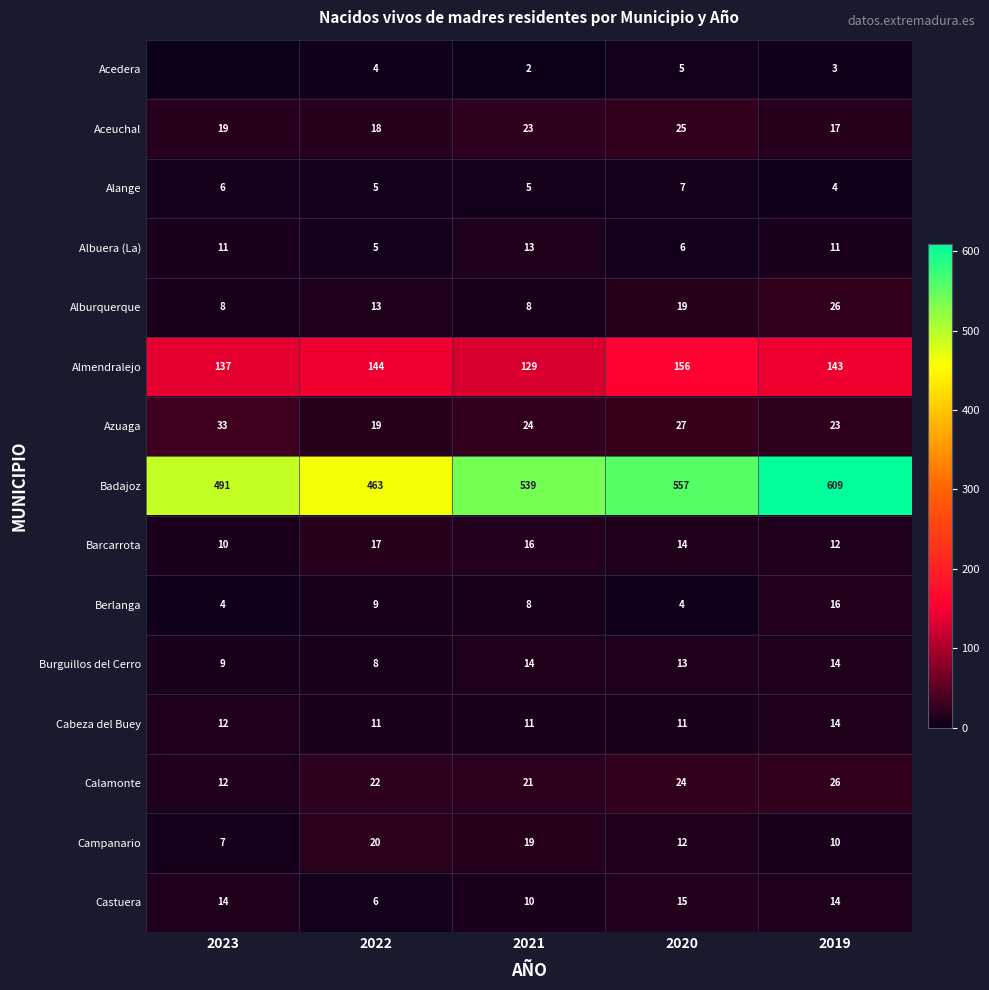

Which category has the lowest value in the Almendralejo series?

2021